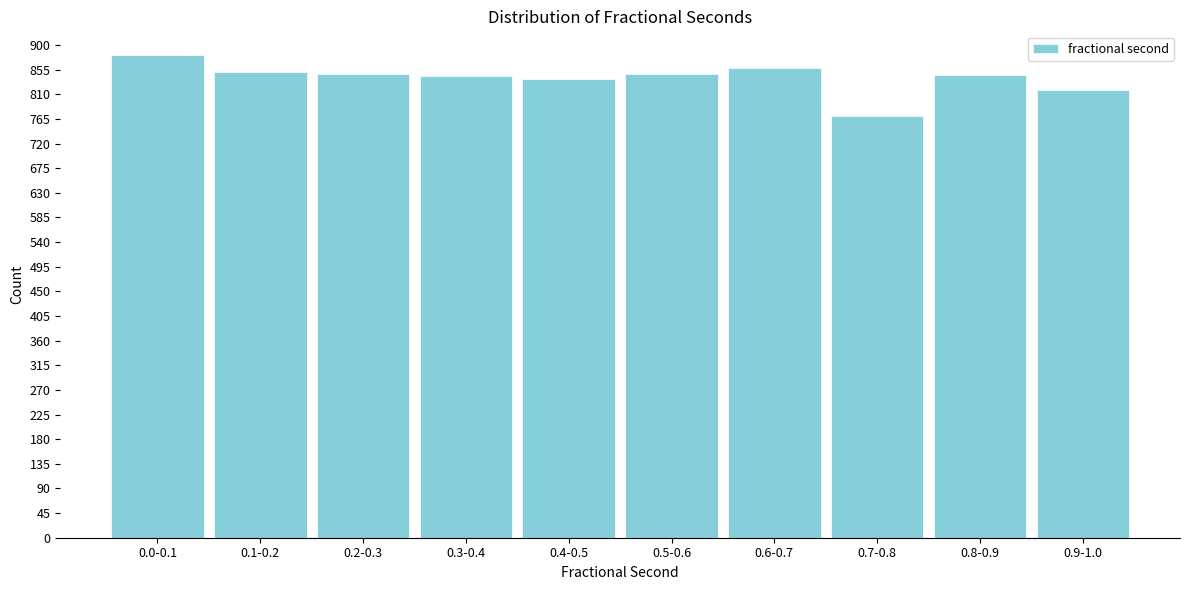

What is the smallest value displayed?

771